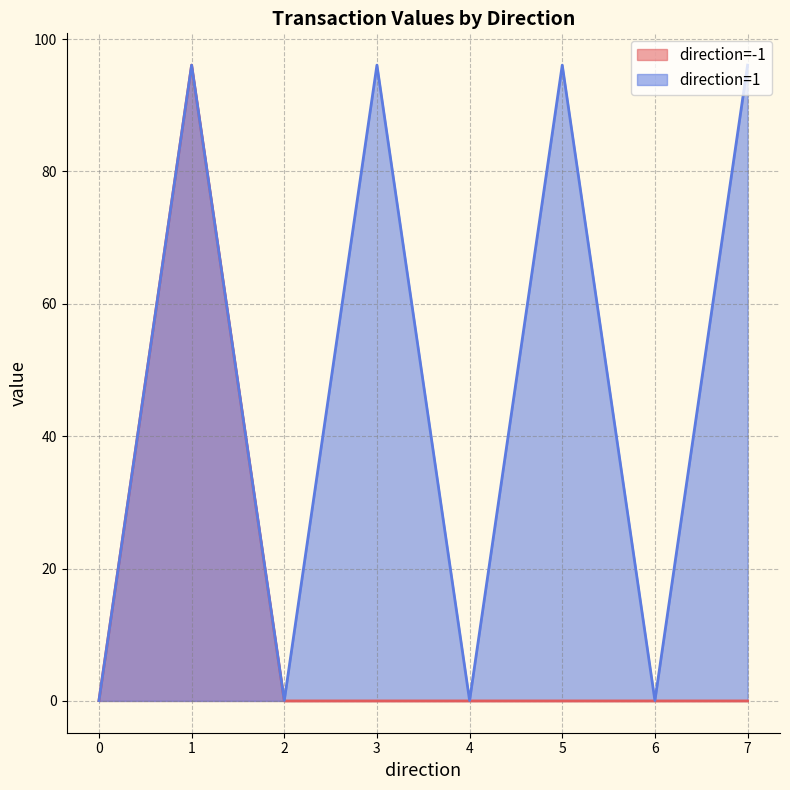

Does the chart display data point markers on the line(s)?

No